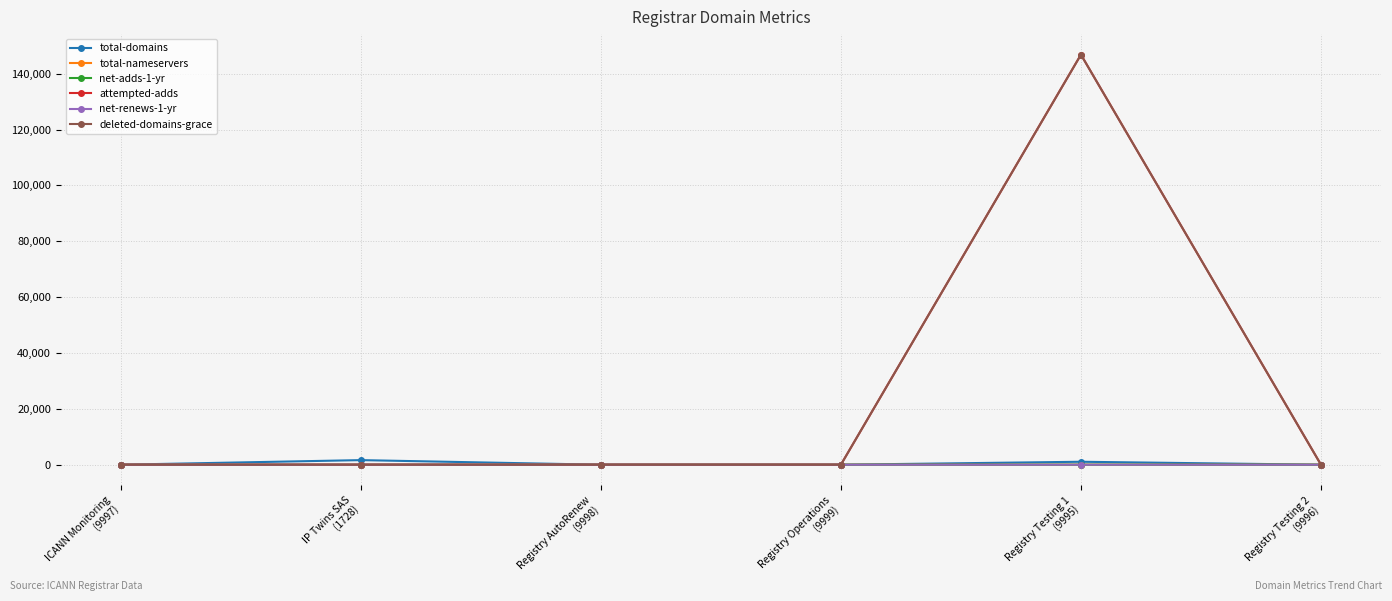

True or false: net-renews-1-yr has more than 2 interior local peaks.

False